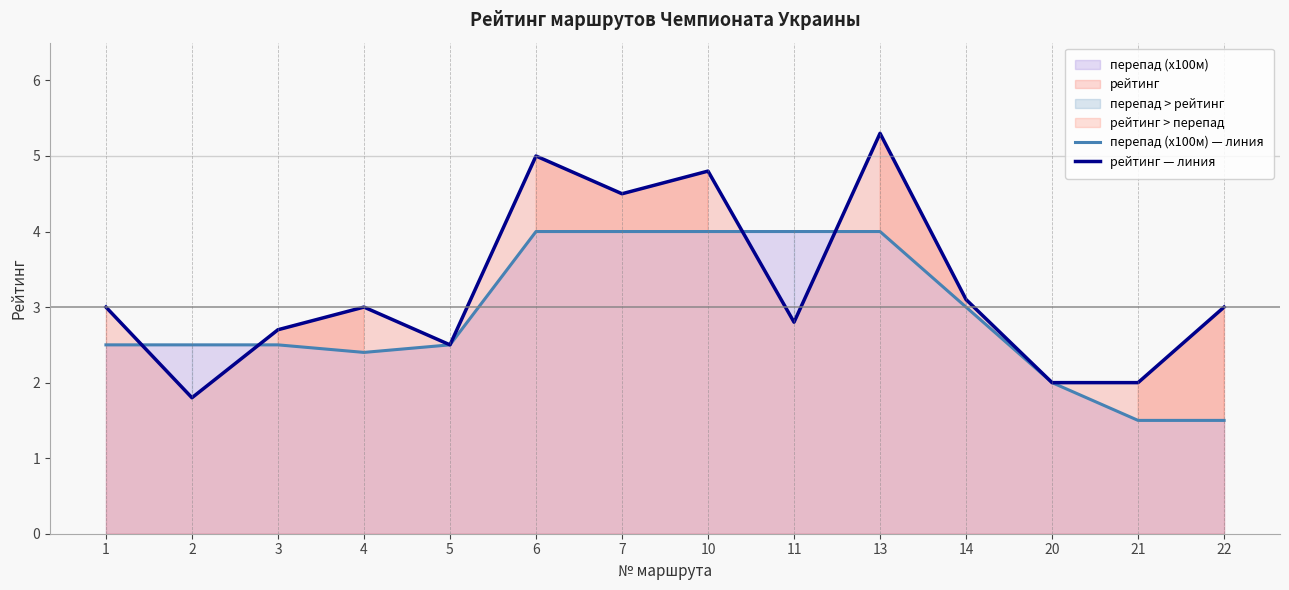

After their last crossing, which series has the higher values: рейтинг — линия or перепад (x100м) — линия?

рейтинг — линия